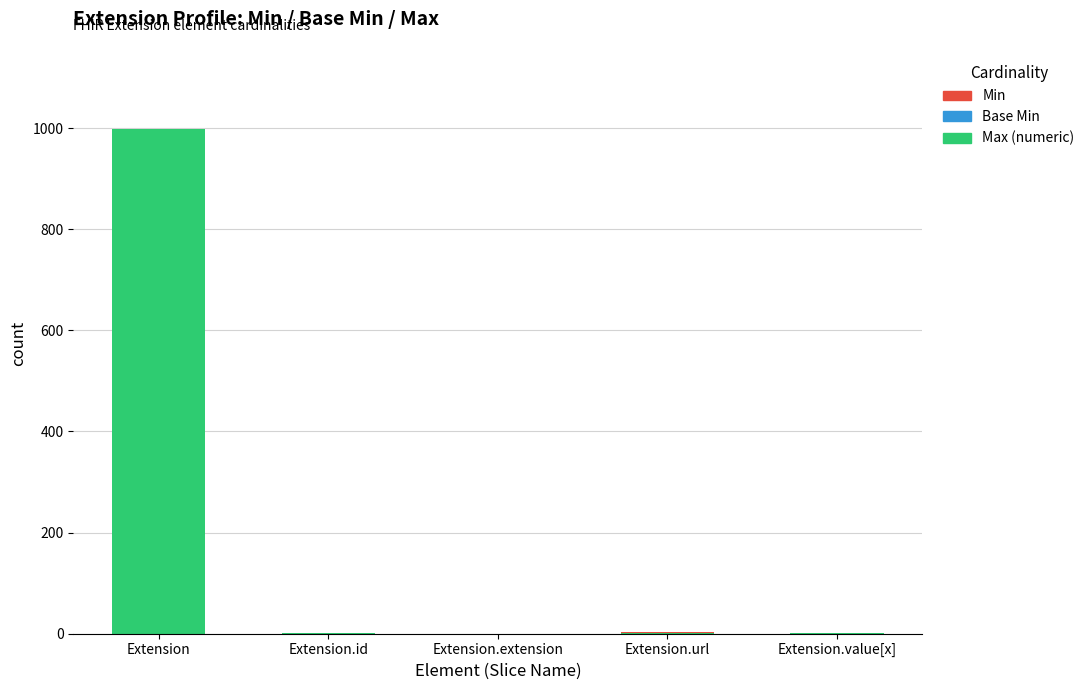

What is the total value across all series at Extension?

999